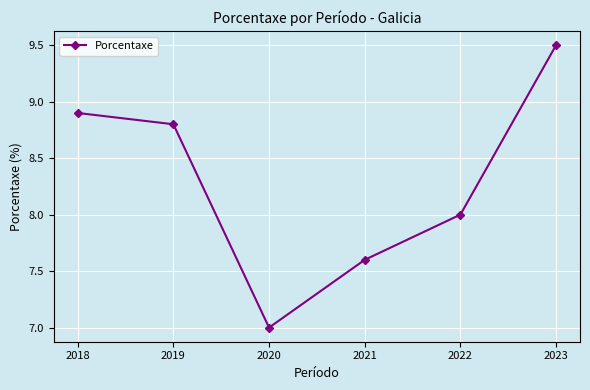

Between 2021 and 2018, which is larger?

2018